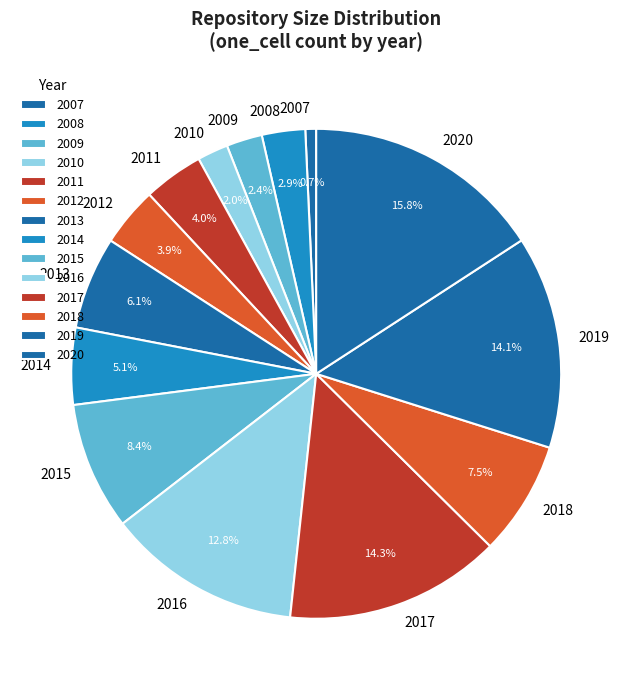

Which slice is the largest?

2020